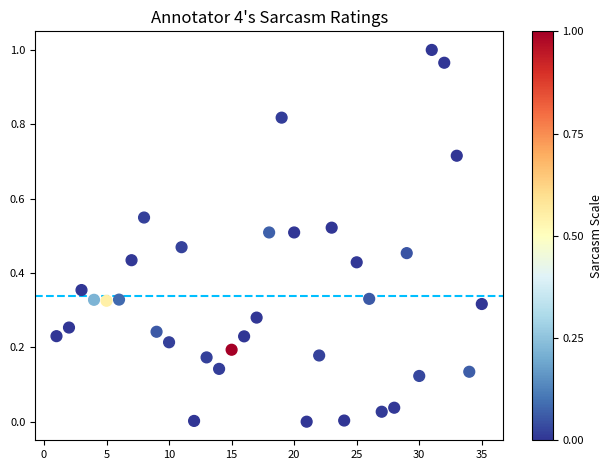

What is the range of X values (max minus min)?

34.0